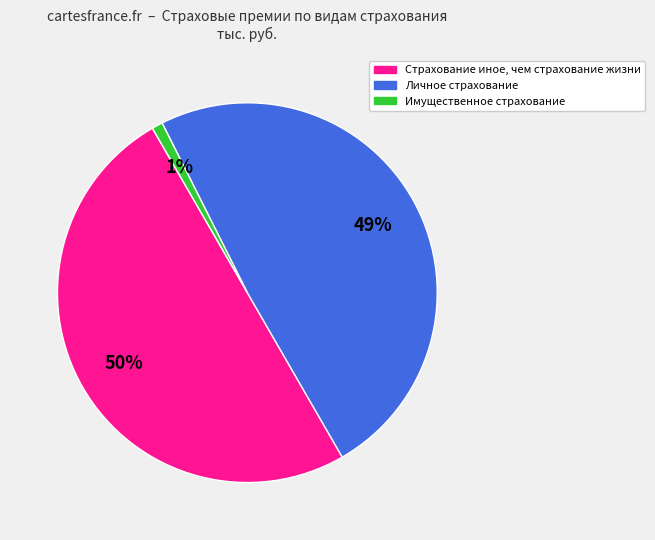

Between Личное страхование and Имущественное страхование, which is larger?

Личное страхование